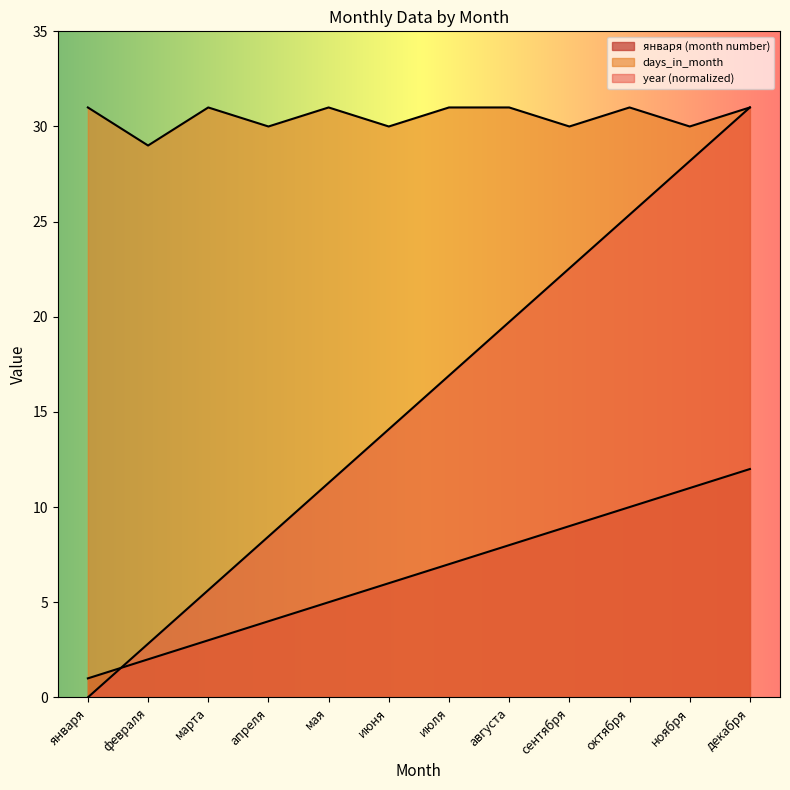

True or false: days_in_month and января cross at least once.

False